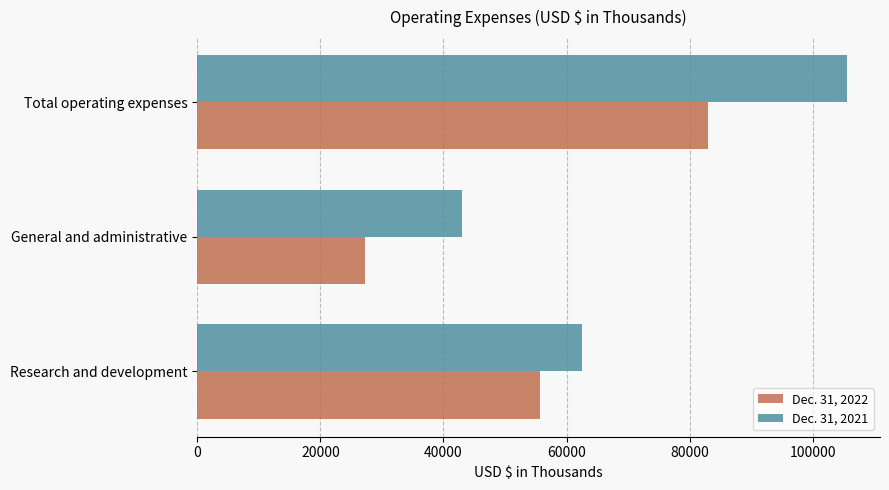

The value of Dec. 31, 2022 at General and administrative is 38068. True or false?

False